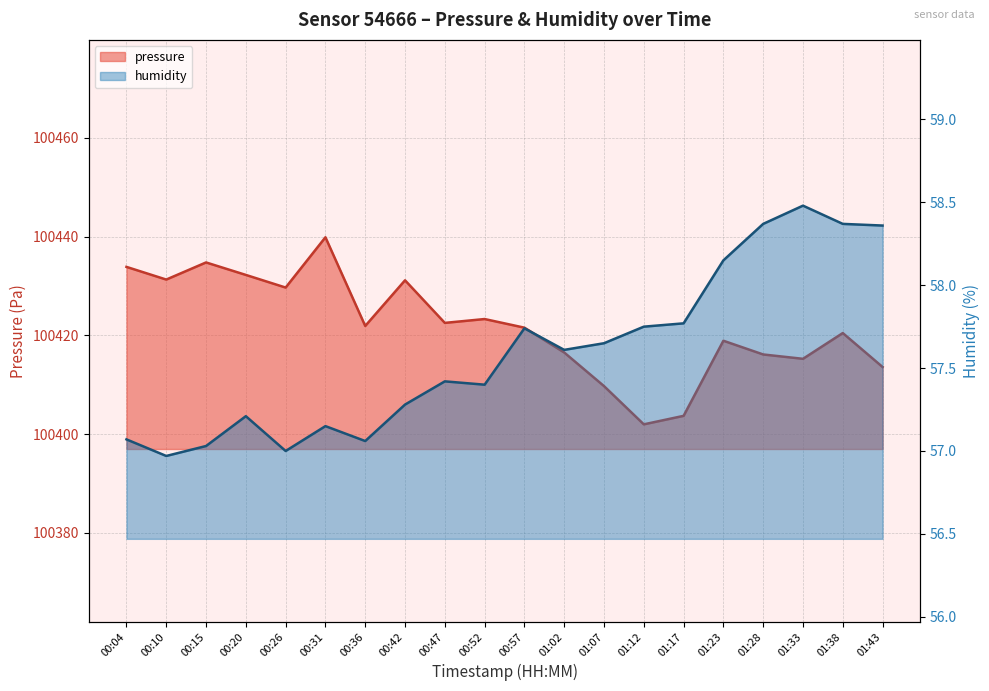

What are all the series names shown in the legend?

pressure, humidity